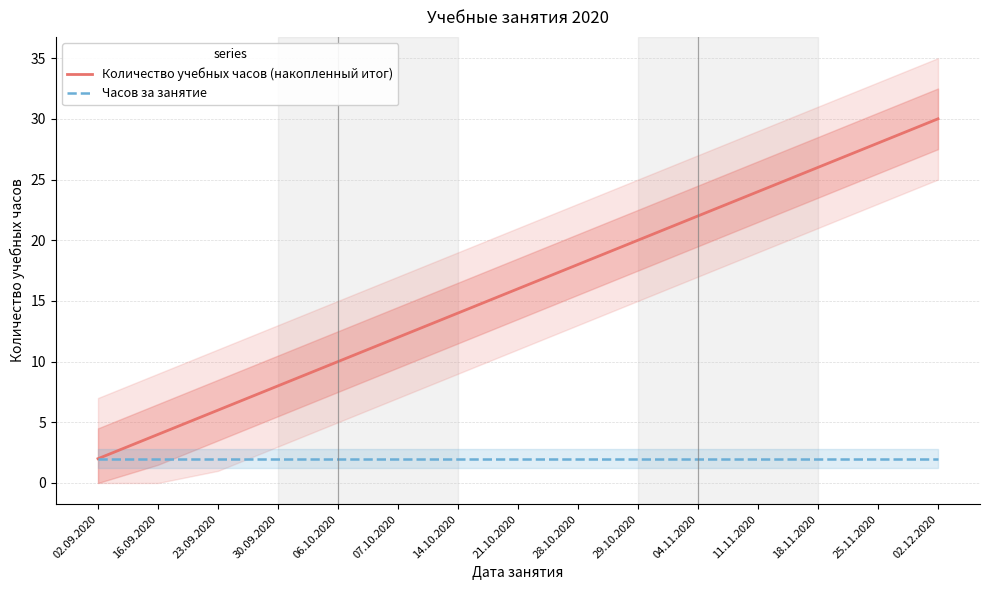

How many lines are shown in the chart?

2